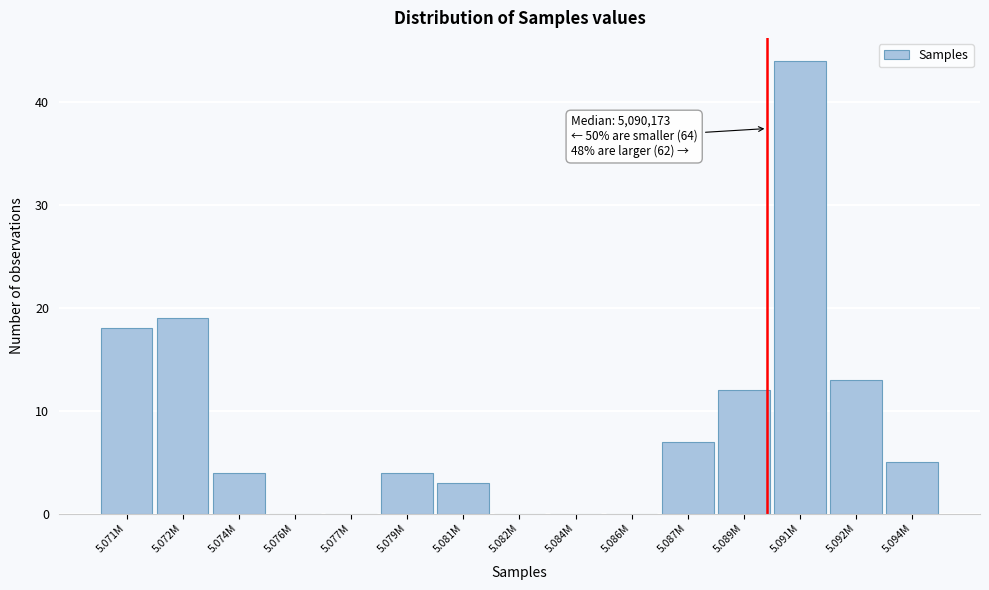

Reading right to left, extract all data points from this chart.

5.094M=5	5.092M=13	5.091M=44	5.089M=12	5.087M=7	5.086M=0	5.084M=0	5.082M=0	5.081M=3	5.079M=4	5.077M=0	5.076M=0	5.074M=4	5.072M=19	5.071M=18